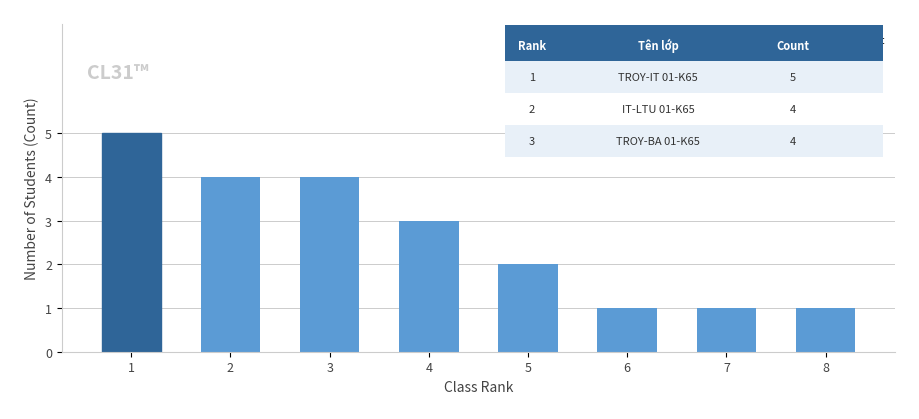

Reading left to right, what are all the values shown in this chart?

1=5	2=4	3=4	4=3	5=2	6=1	7=1	8=1